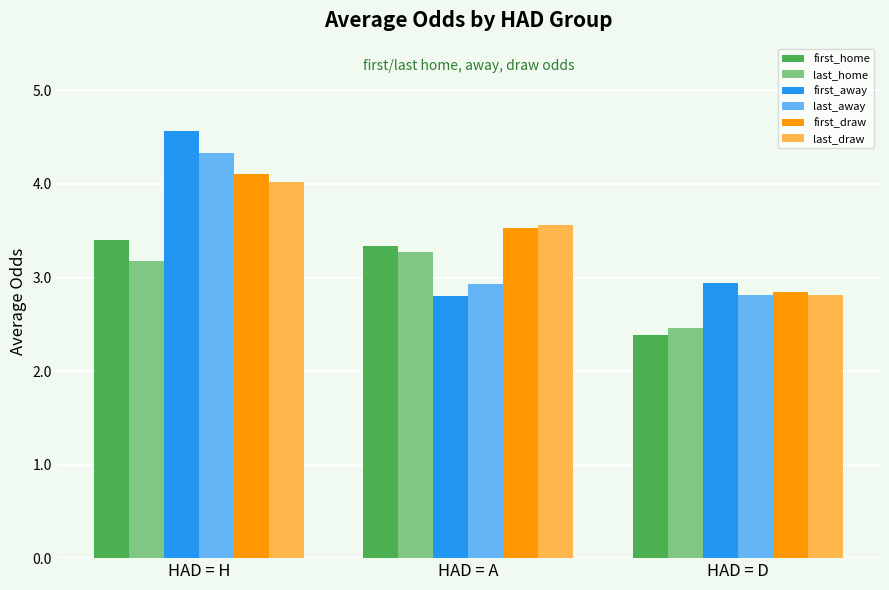

What is the sum of all first_home values?

9.1